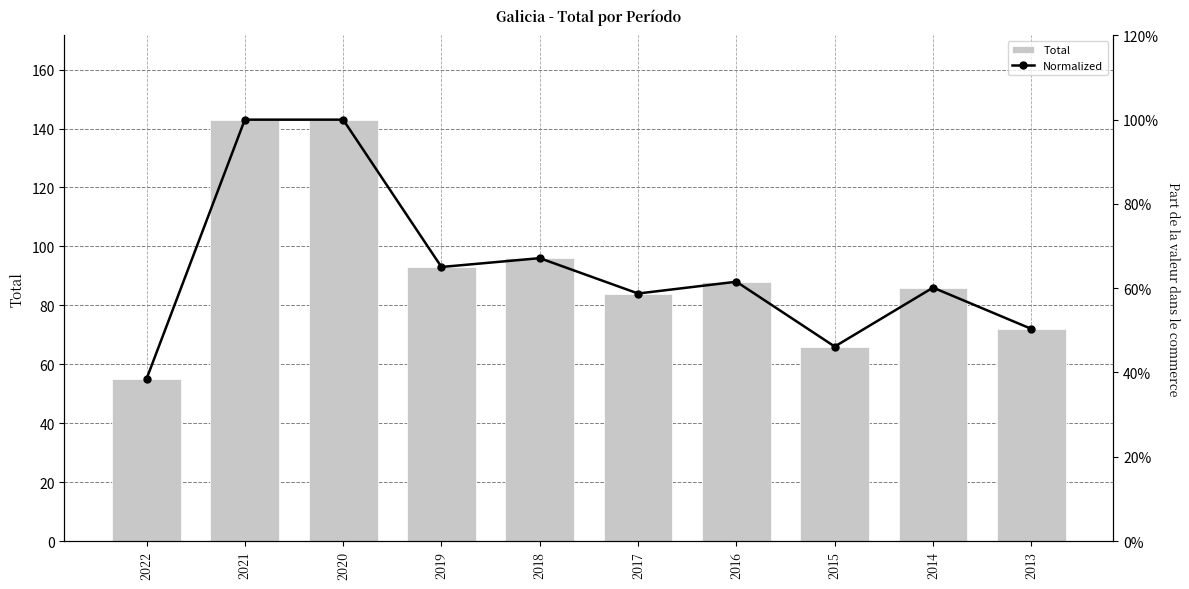

Which series has the widest spread of values?

Total